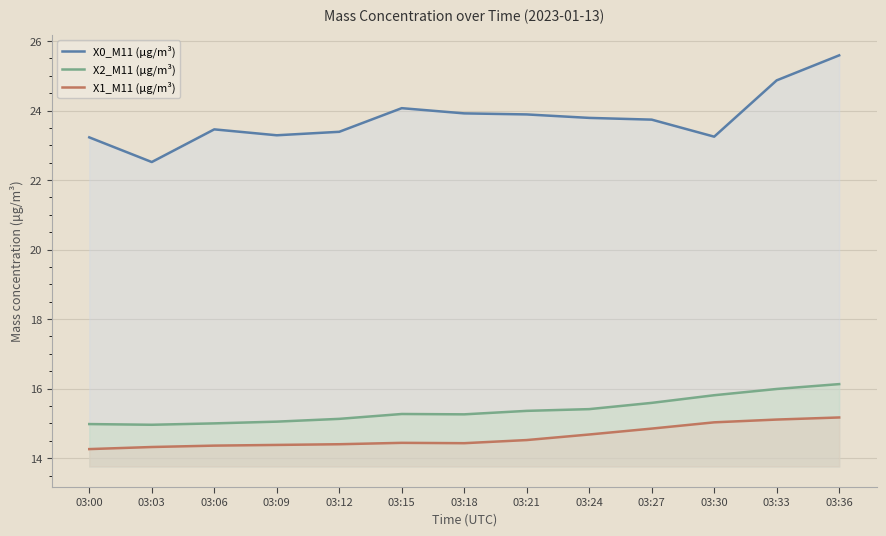

True or false: X0_M11 (μg/m³) has a value of 10.4 at 03:30.

False